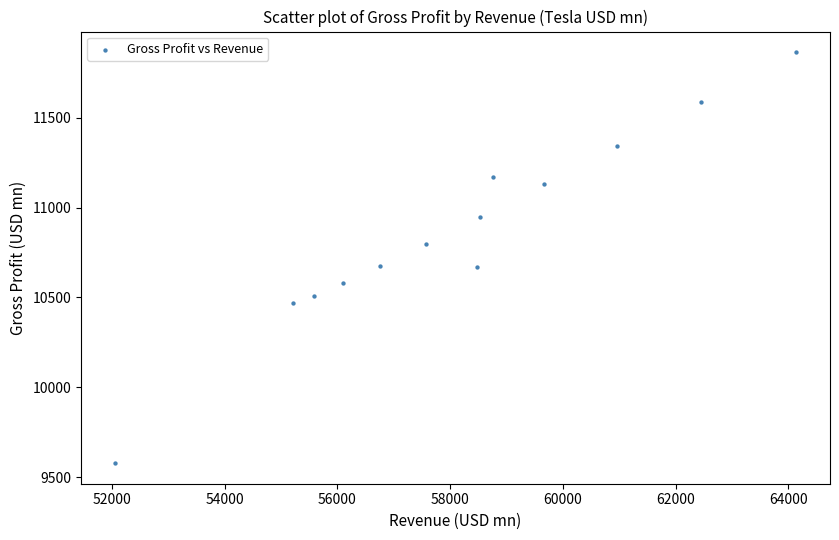

What is the range of X values (max minus min)?

12076.9